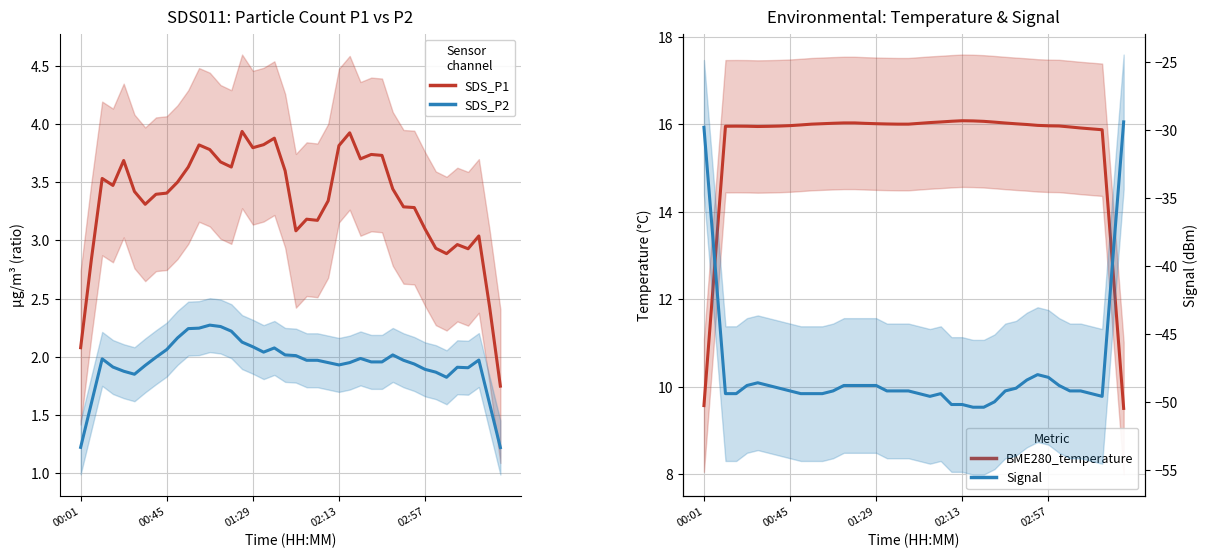

True or false: SDS_P2 and SDS_P1 cross at least once.

False